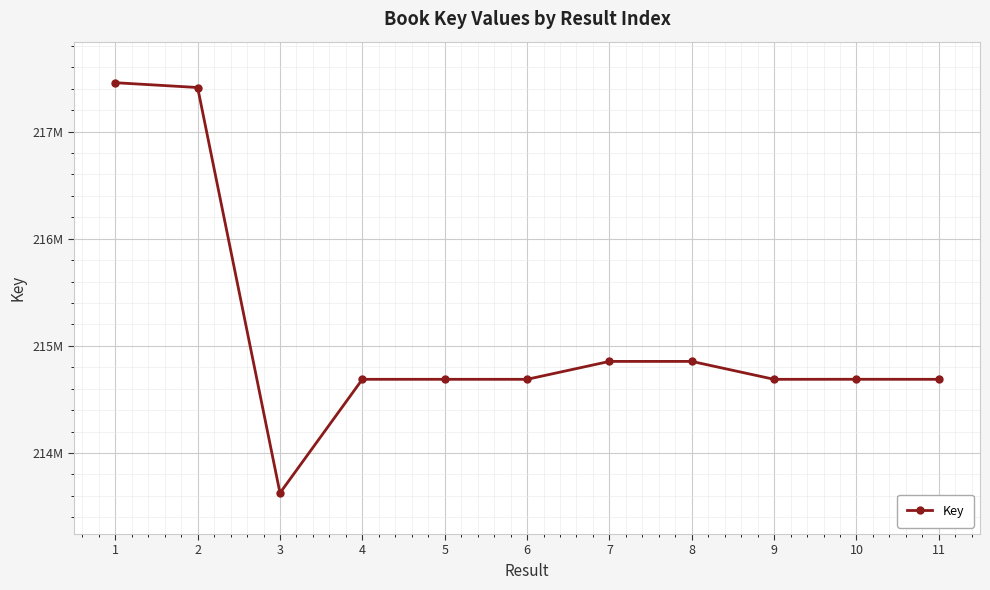

What is the ratio of the value at 4 to the value at 6?

1.0